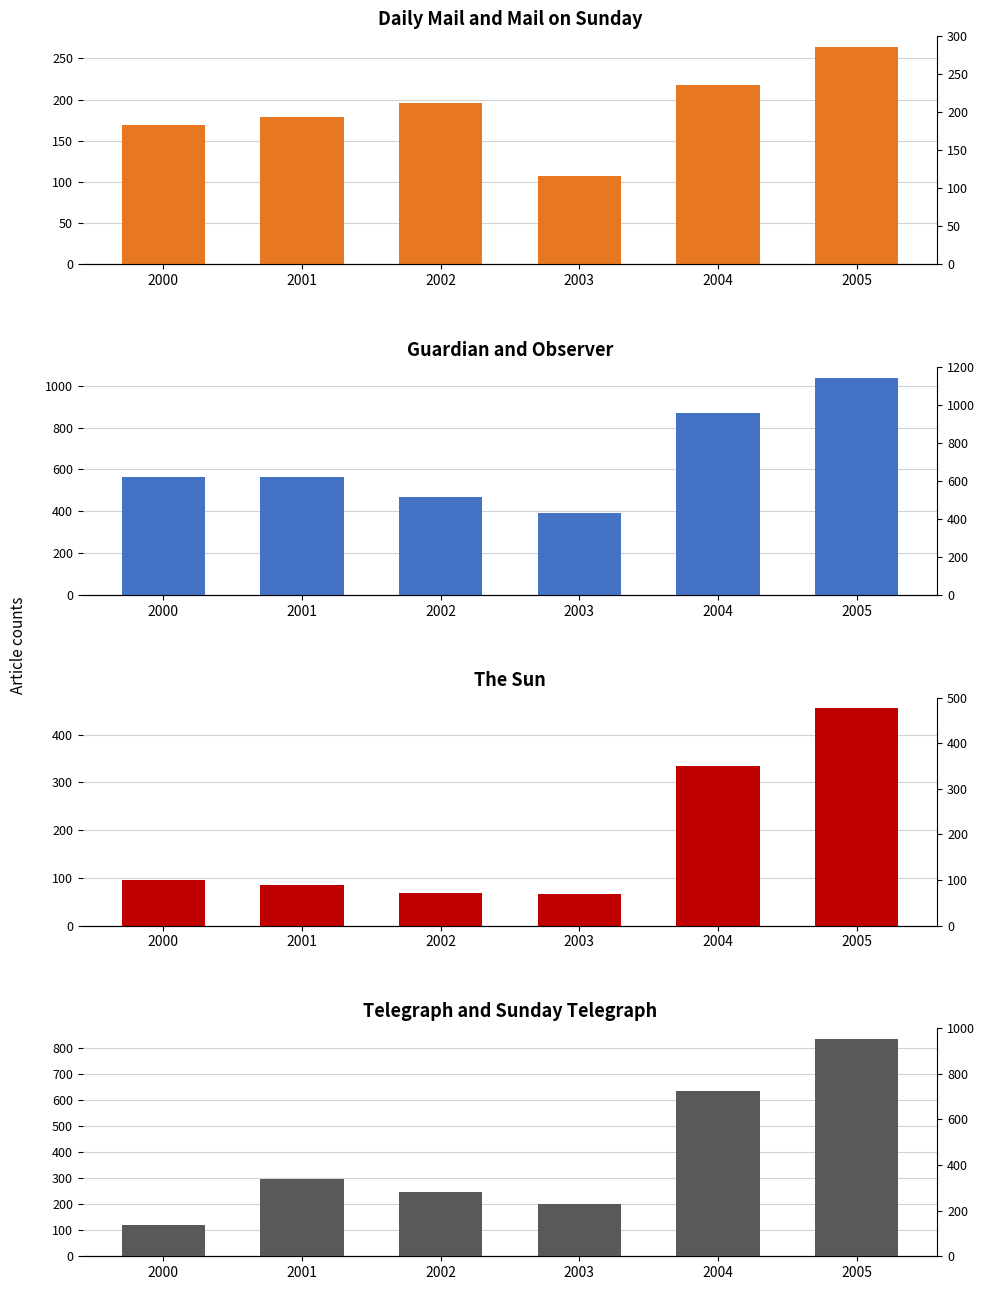

At which category is the sum across all series the highest?

2005